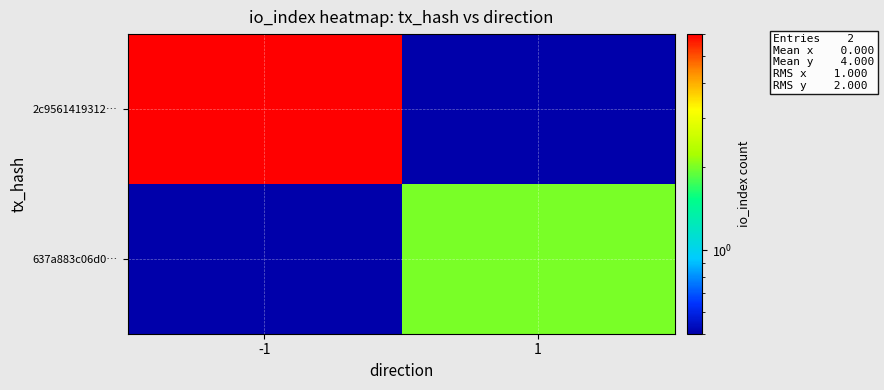

What is the spread (max minus min) of values at 1?

1.9